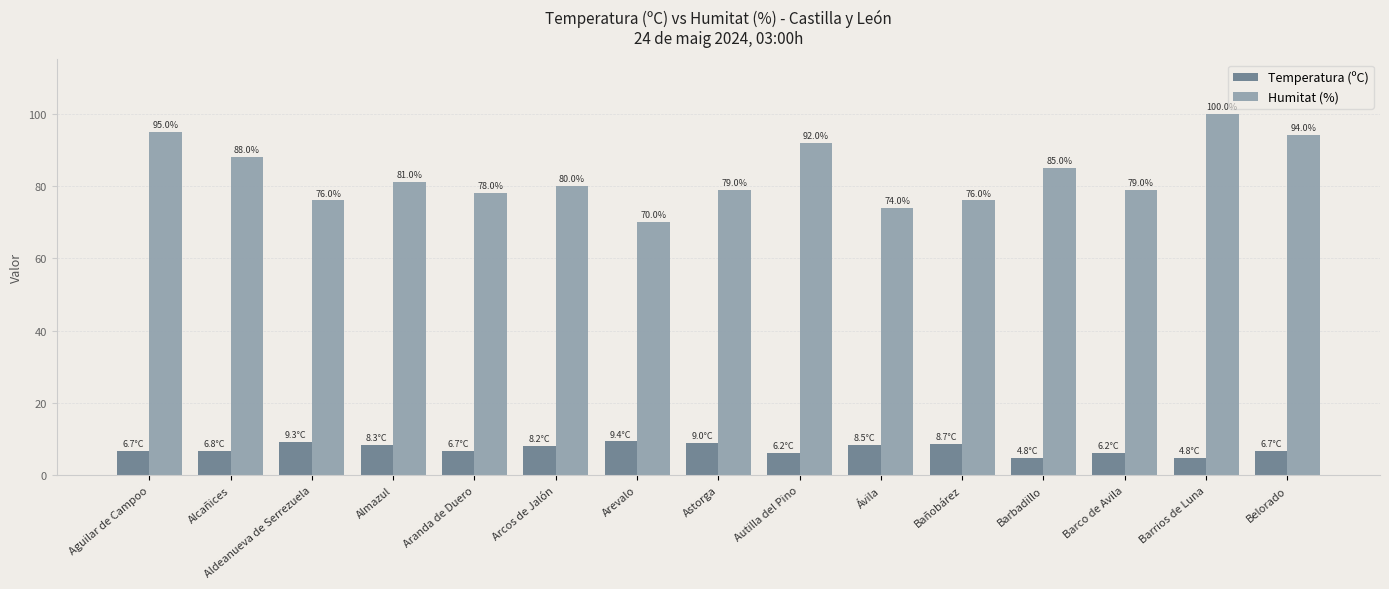

The Humitat (%) series shows 100.0 at Barrios de Luna. True or false?

True